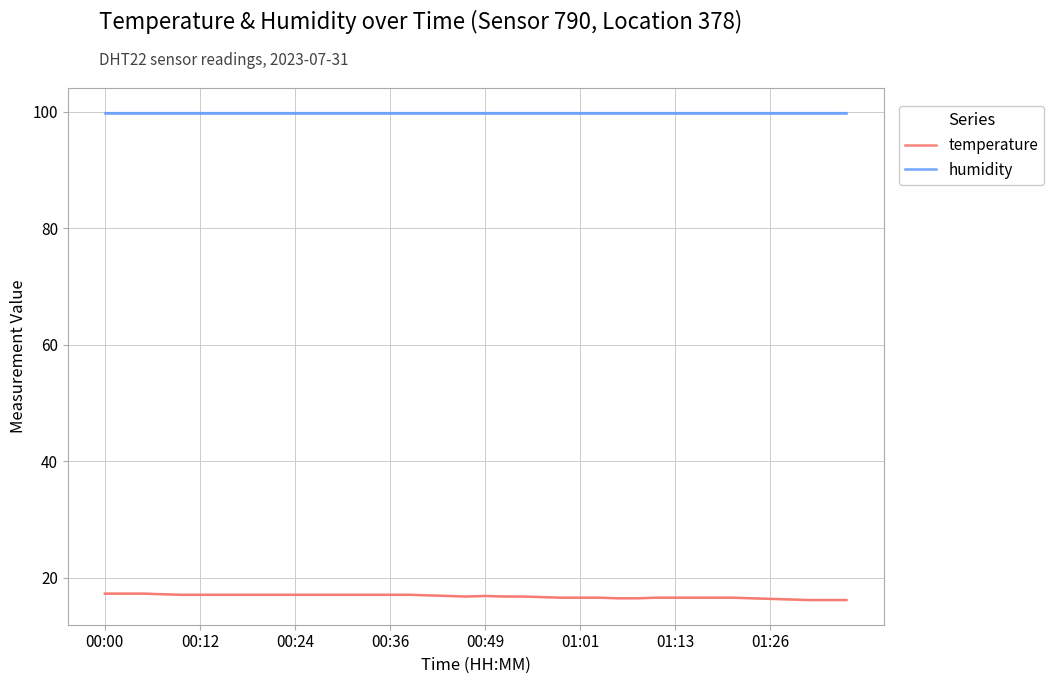

Which label corresponds to the largest value in the chart?

00:00